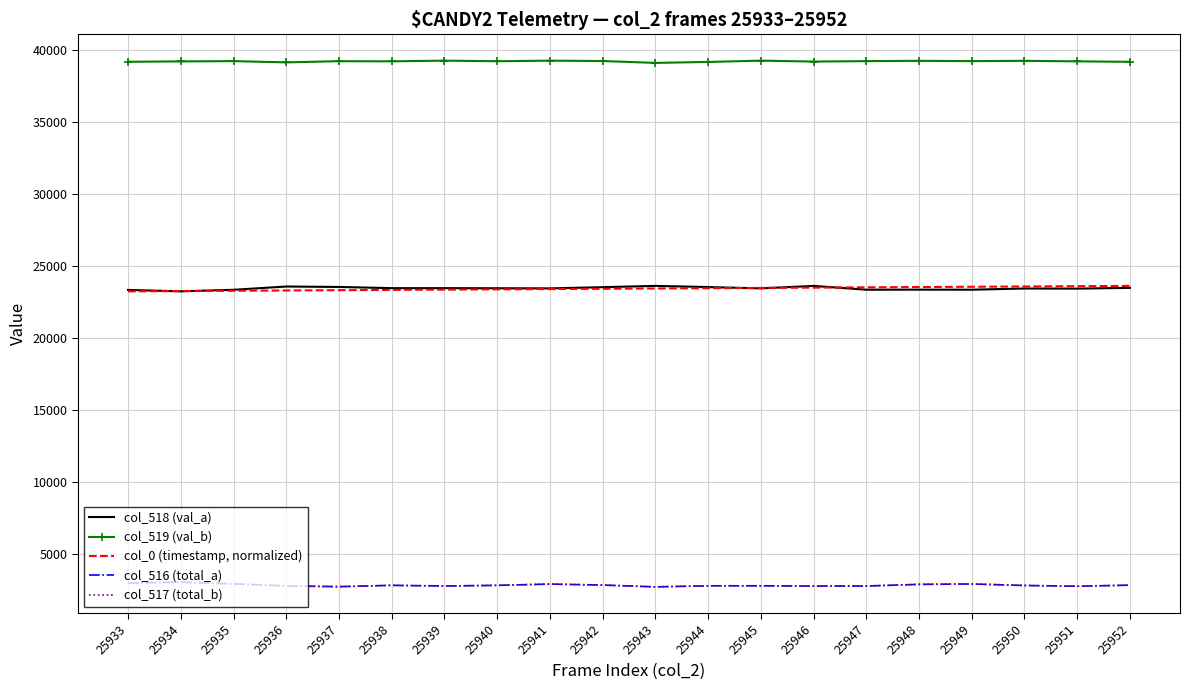

What is the difference between the maximum and minimum values in the col_518 (val_a) series?

378.0